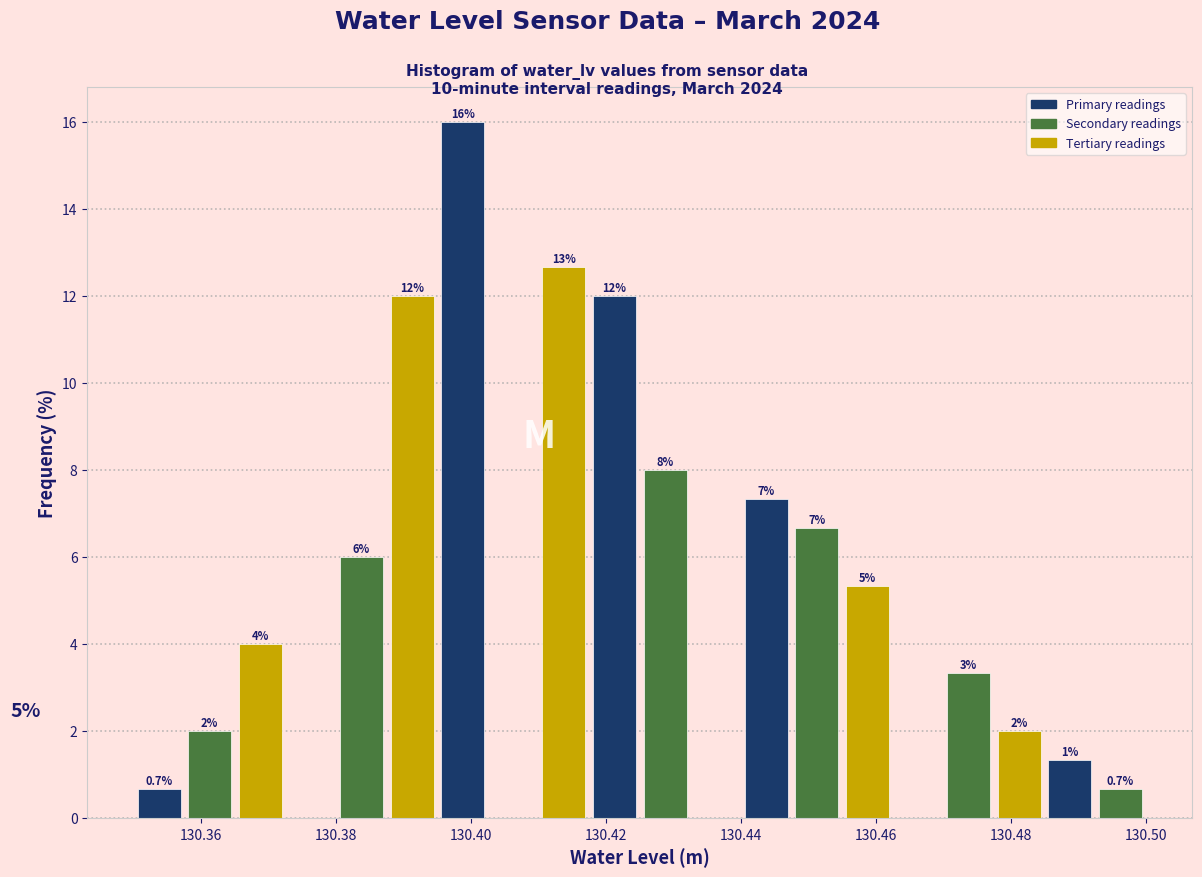

Around what value on the x-axis is the tallest bar? Give the approximate position of its centre, as read against the axis.

130.398